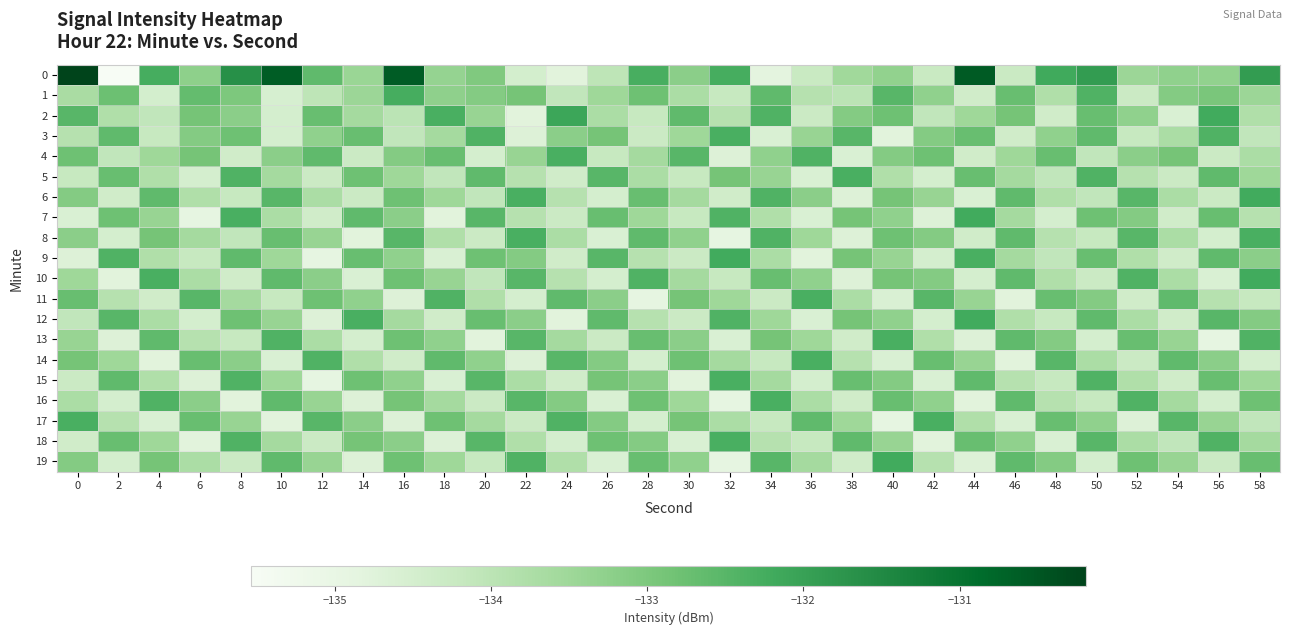

What is the maximum value shown in the chart?

-130.2